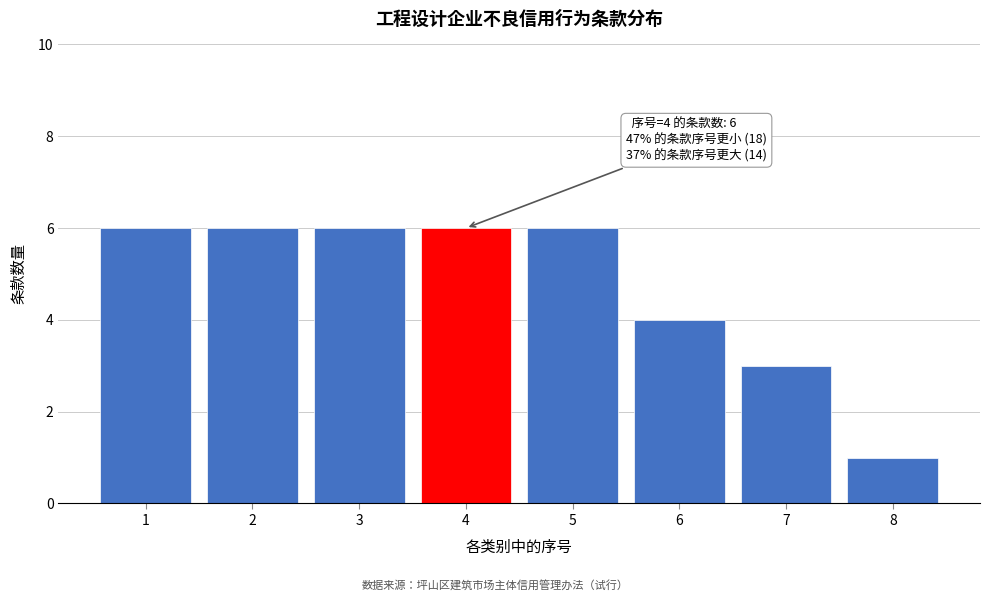

Reading right to left, extract all data points from this chart.

1	3	4	6	6	6	6	6